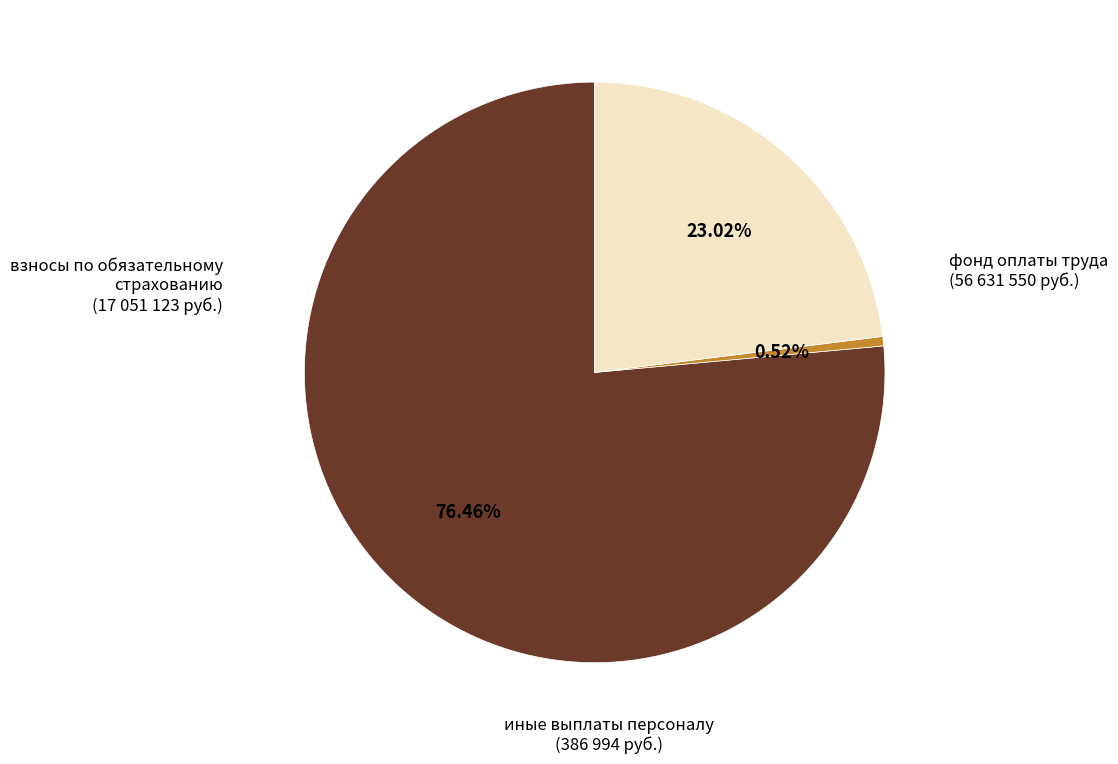

Is there a majority slice in this chart?

Yes